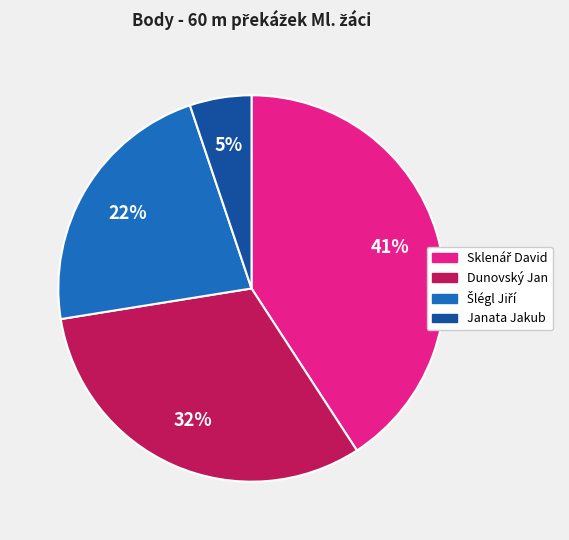

Combined, do Janata Jakub and Dunovský Jan account for over 50%?

No